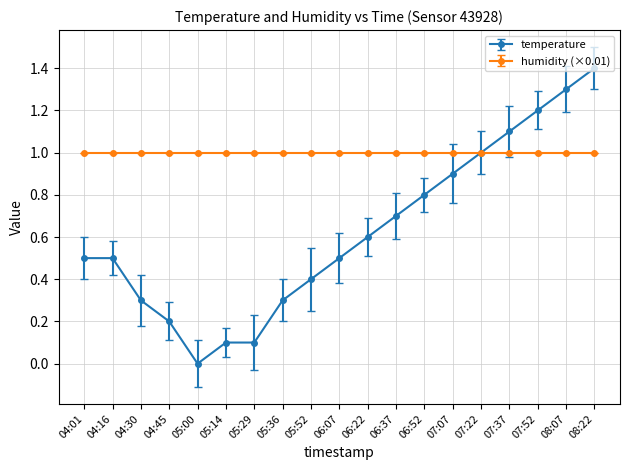

Read the temperature value at 07:37.

1.1